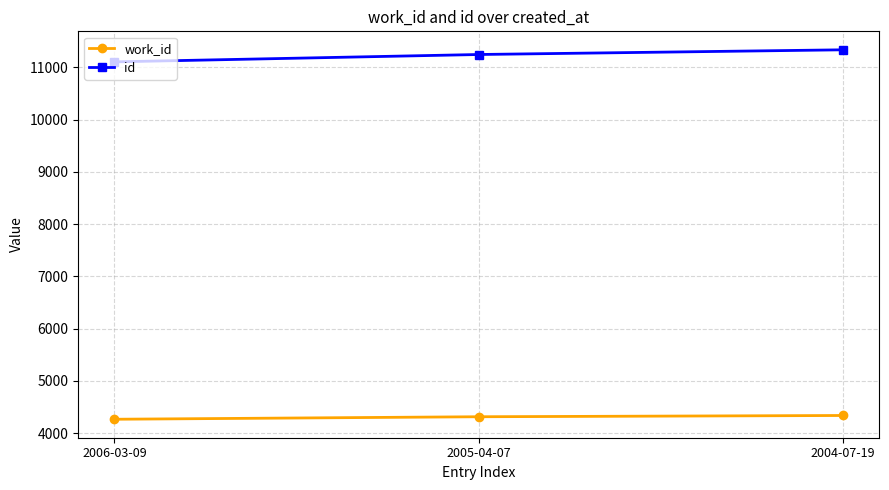

At how many categories does at least one series exceed 10374?

3